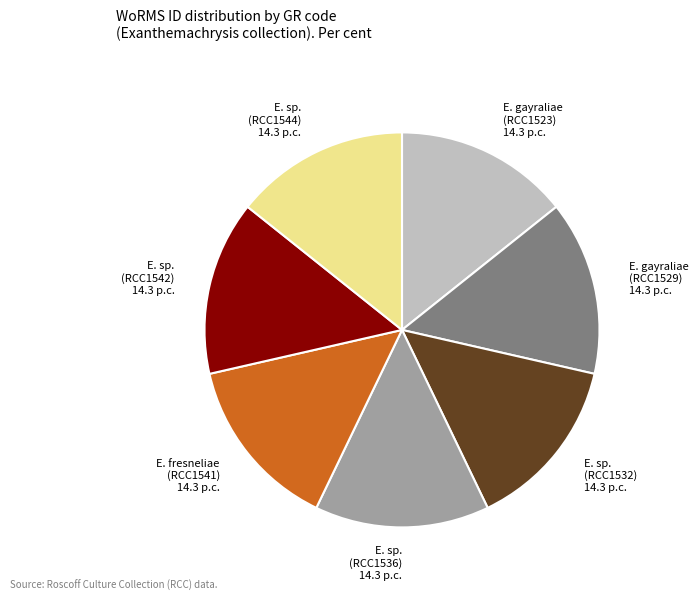

Approximately how many times larger is the value at E. fresneliae (RCC1541) 14.3 p.c. compared to E. sp. (RCC1544) 14.3 p.c.?

1.0